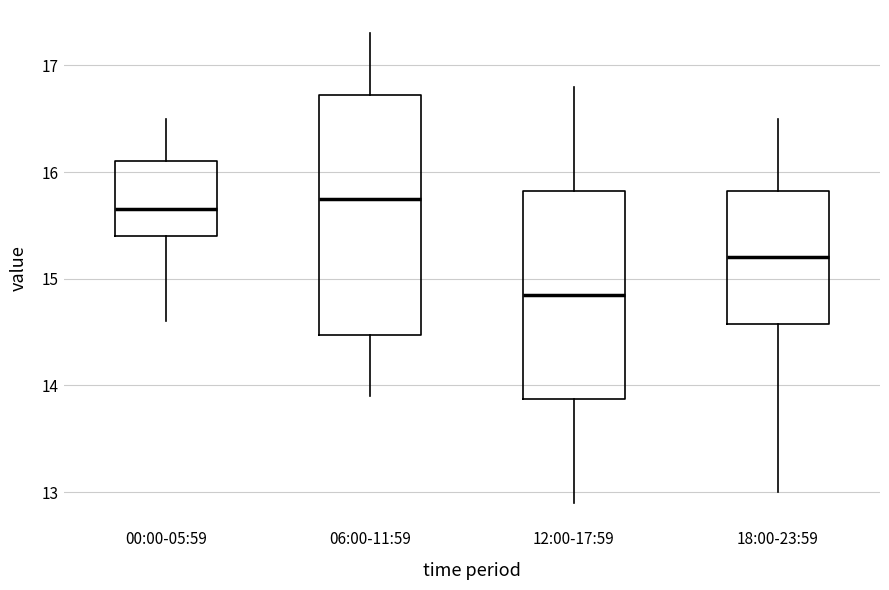

Reading left to right, transcribe this box plot: for each box, give where its median line is, the range the box spans, and where its two whiskers end, as read against the y-axis. The values are not printed on the chart, so give them approximately, as read against the axis.

00:00-05:59: median 15.7, box 15.4 to 16.1, whiskers 14.6 to 16.5
06:00-11:59: median 15.8, box 14.5 to 16.7, whiskers 13.9 to 17.3
12:00-17:59: median 14.9, box 13.9 to 15.8, whiskers 12.9 to 16.8
18:00-23:59: median 15.2, box 14.6 to 15.8, whiskers 13.0 to 16.5